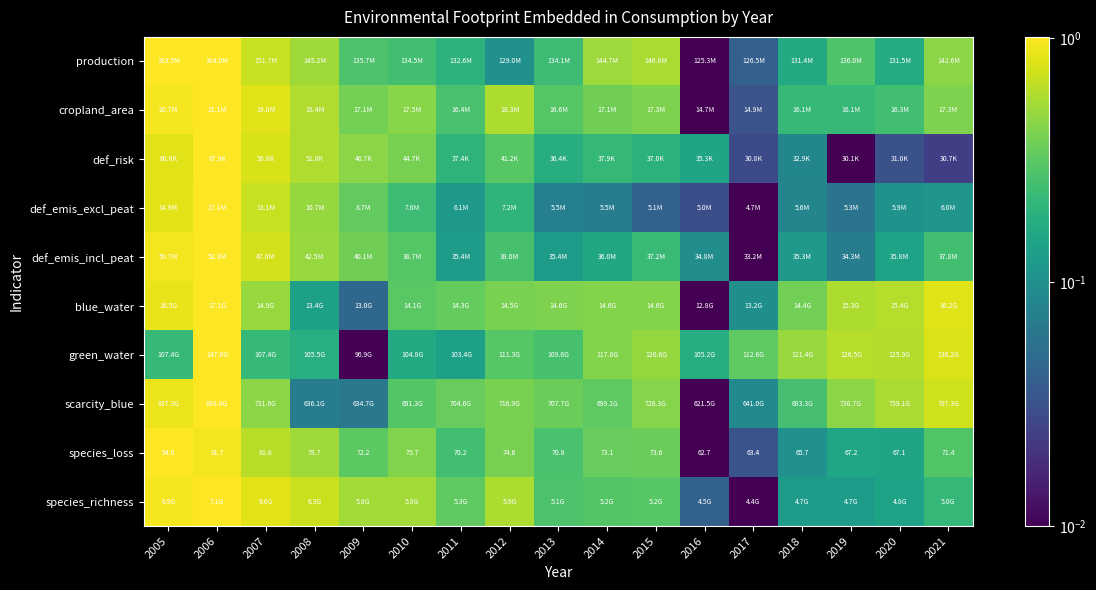

At how many categories does at least one series exceed 0?

17